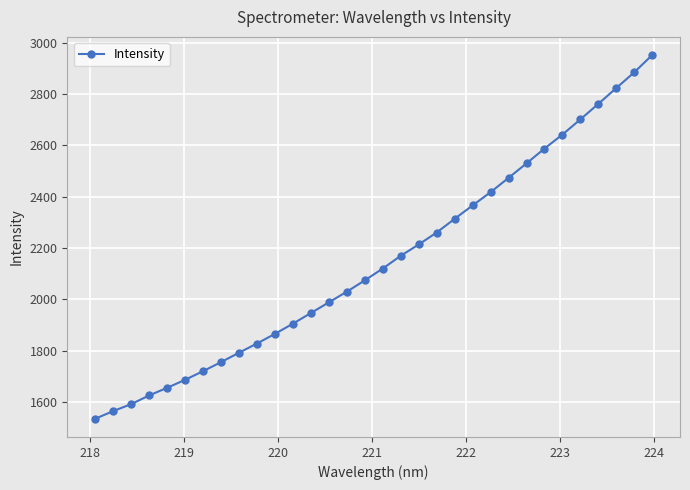

How many data points are less than 2120?

16